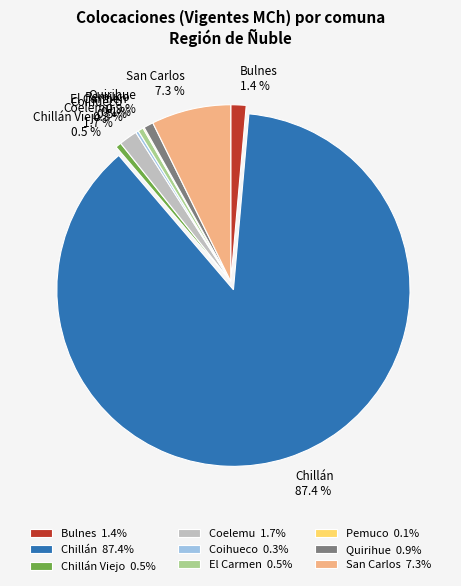

Is it true that Chillán is 87% of the pie?

True